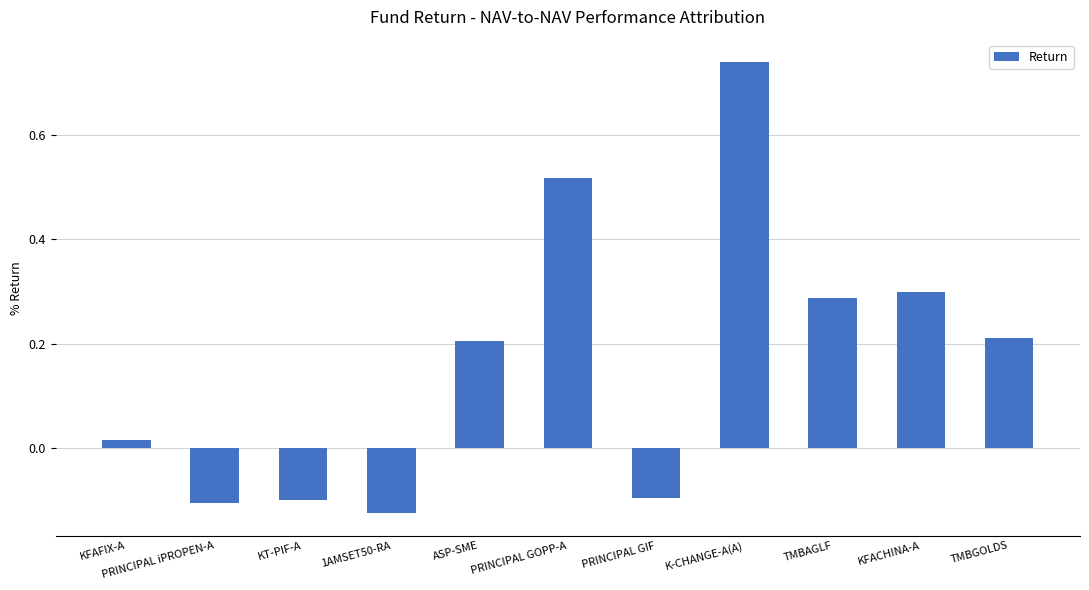

What position from the right is TMBAGLF?

3